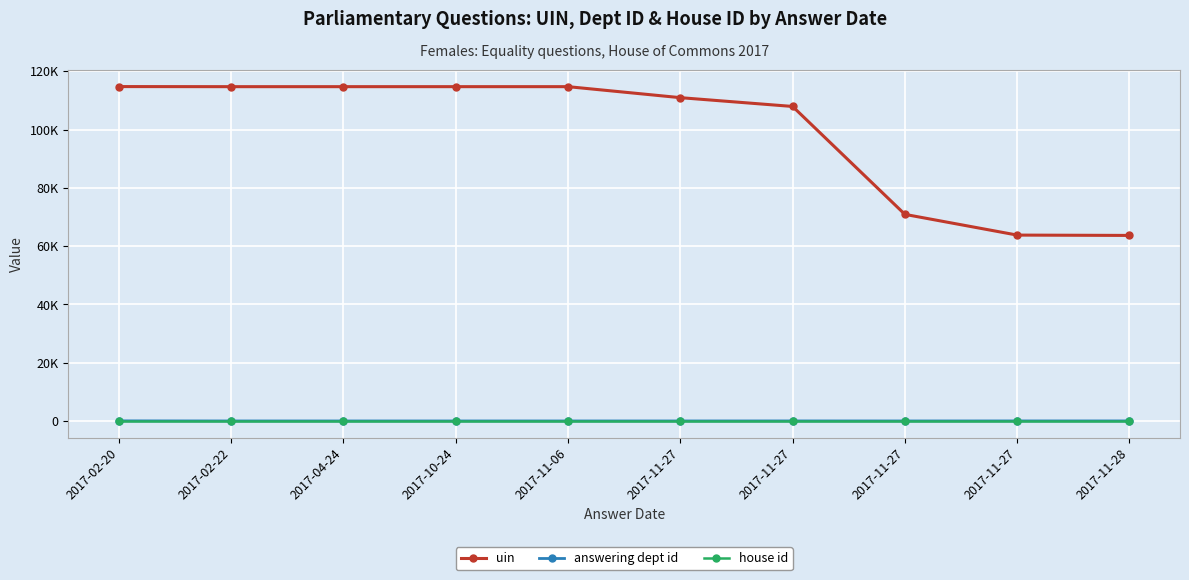

Is this an area chart (filled region under the line)?

No